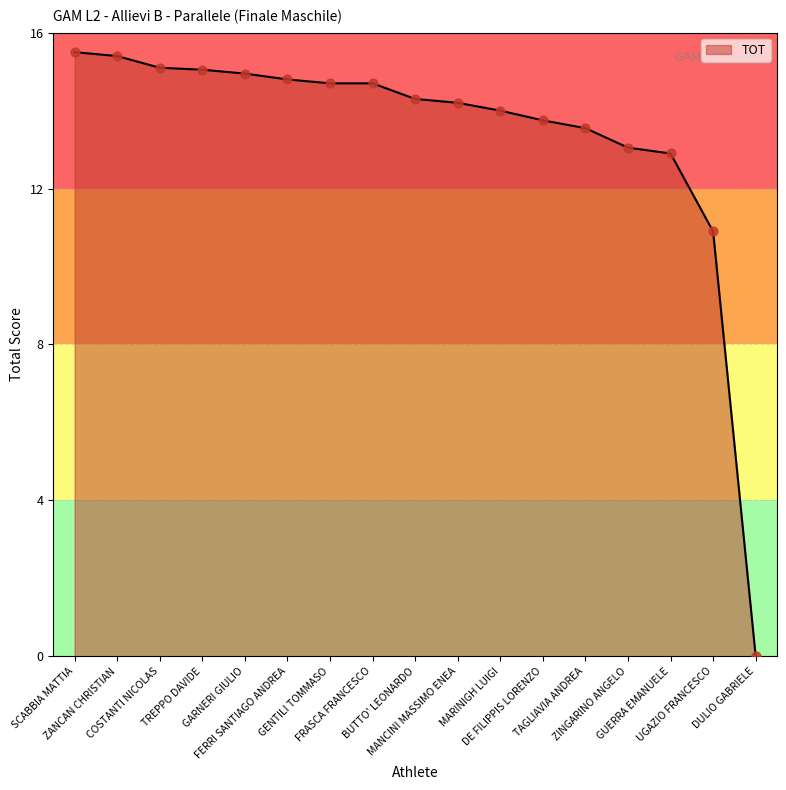

What is the difference between the maximum and minimum values?

15.5